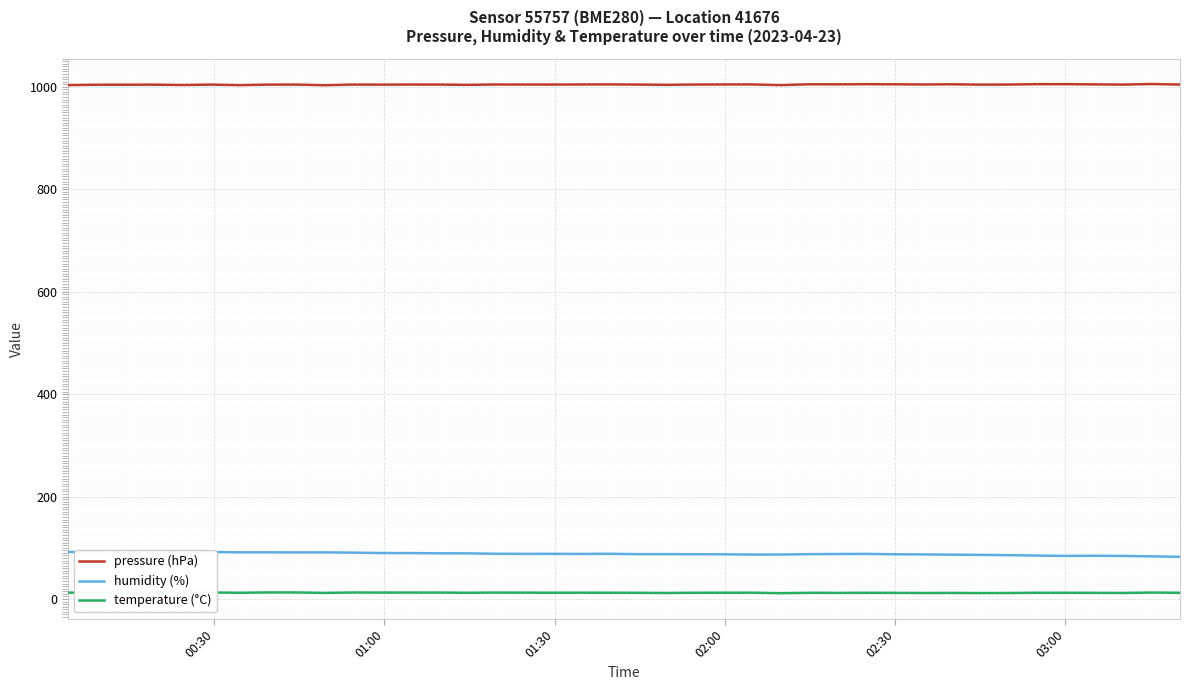

What is the lowest value of the pressure (hPa) series?

1003.1